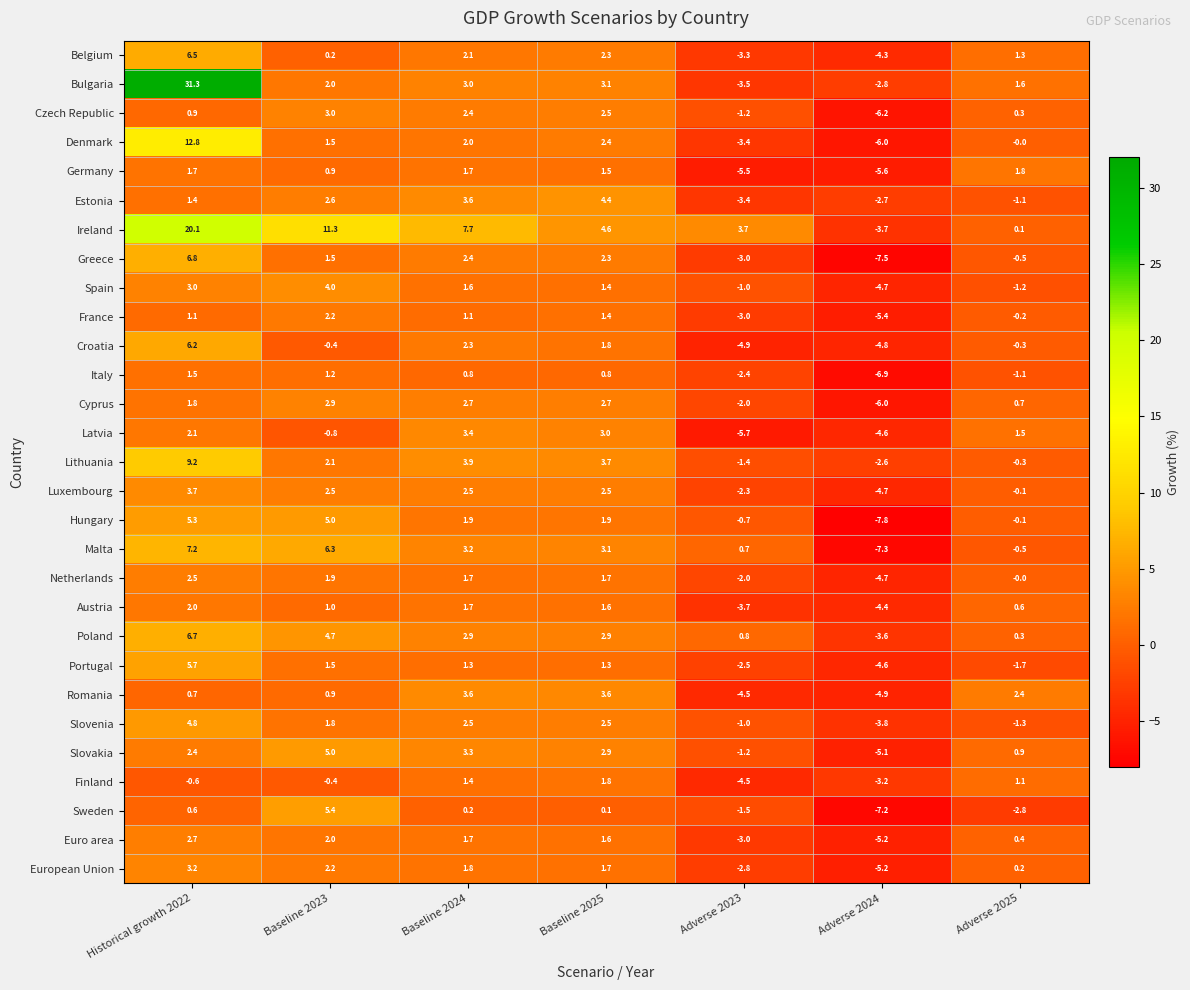

Where does the Cyprus series first go above 1?

Historical growth 2022